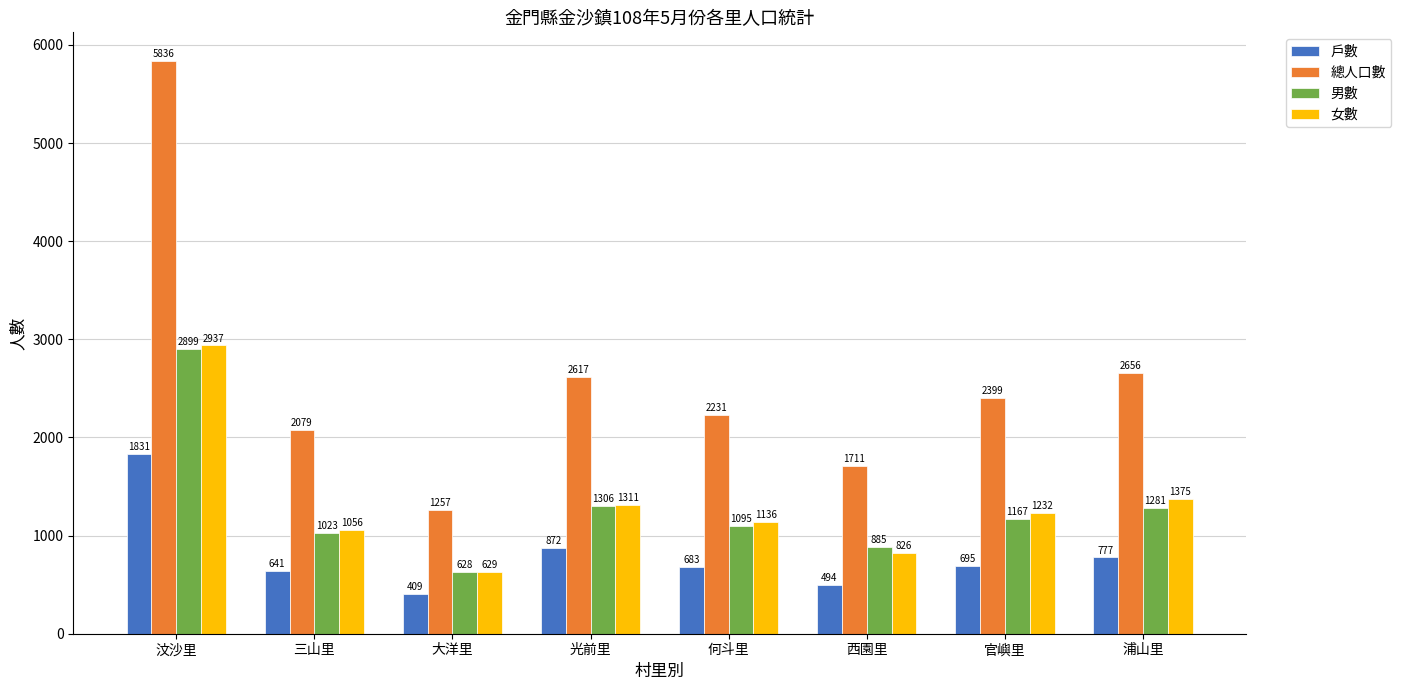

Which category has the highest value in the 總人口數 series?

汶沙里